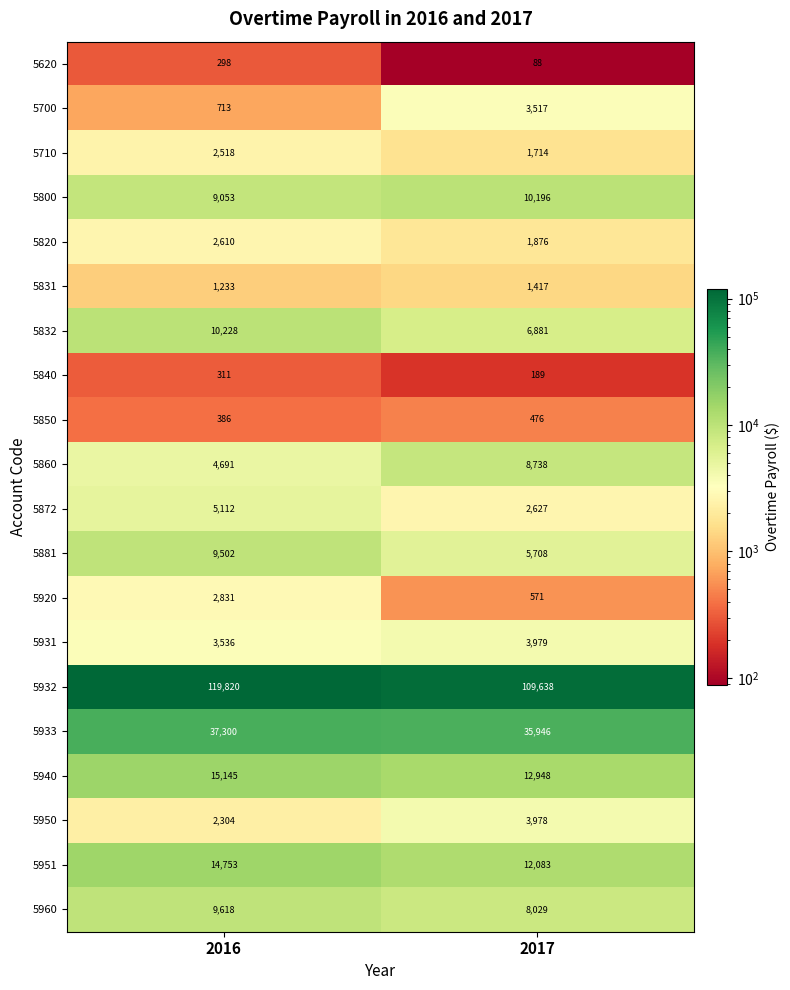

What is the smallest value displayed?

88